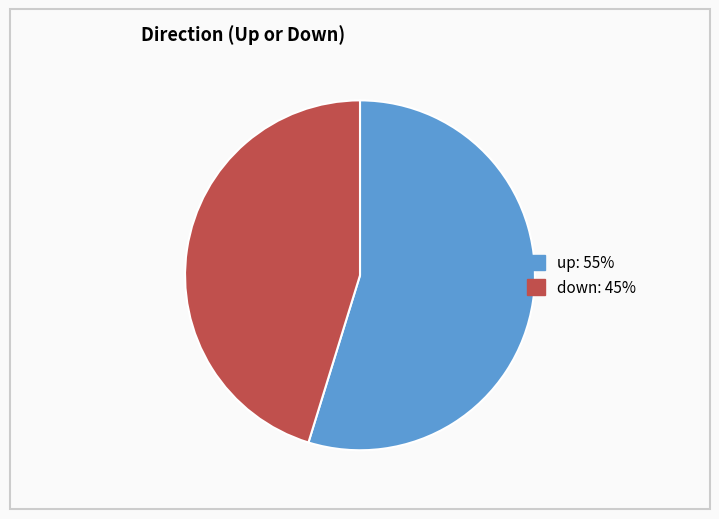

What is the ratio of the value at down to the value at up?

0.8